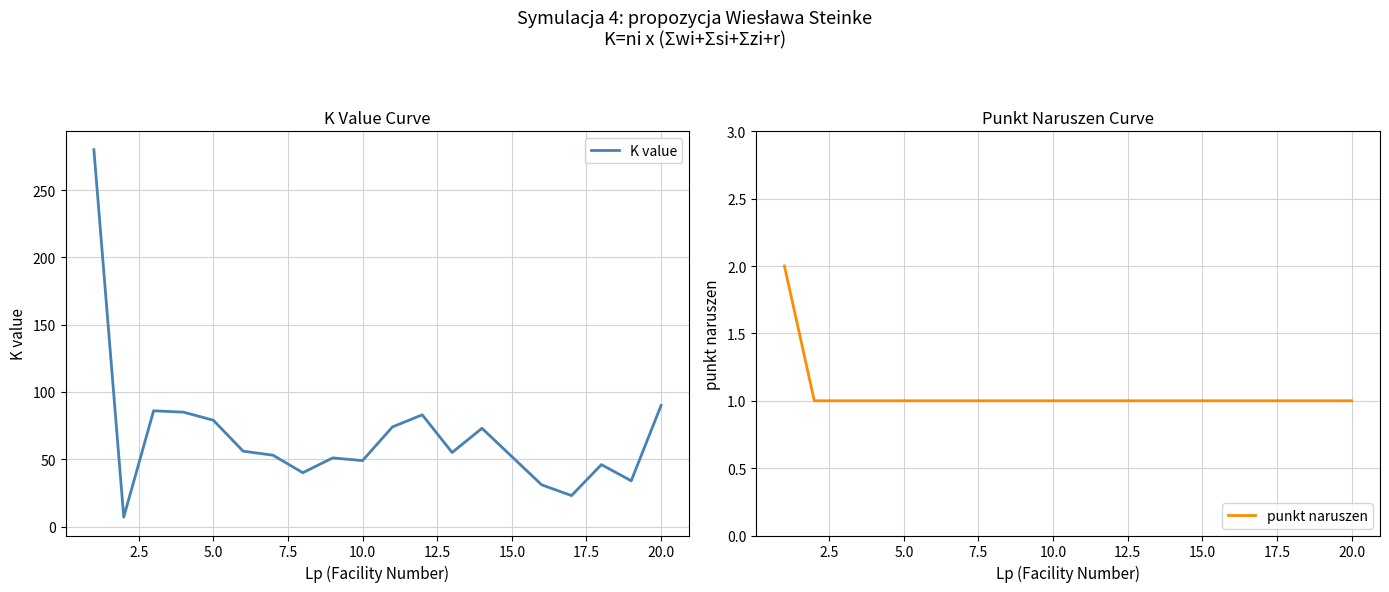

Is it true that punkt naruszen equals 2 at 5.0?

False